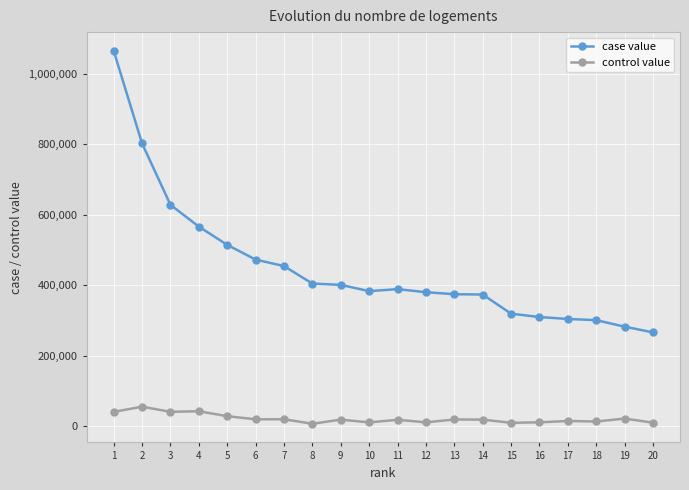

What is the difference between the second highest and minimum values in the case value series?

536131.8